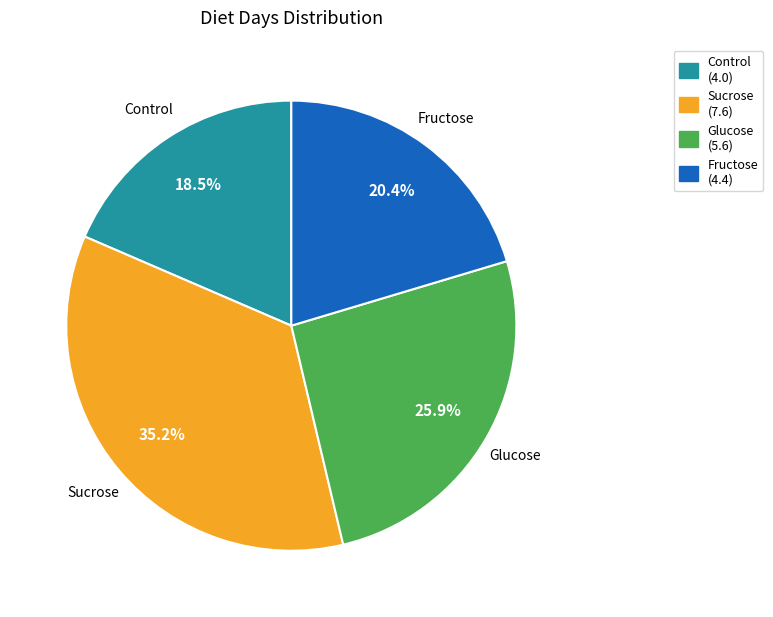

Rank the categories by value from highest to lowest.

Sucrose, Glucose, Fructose, Control